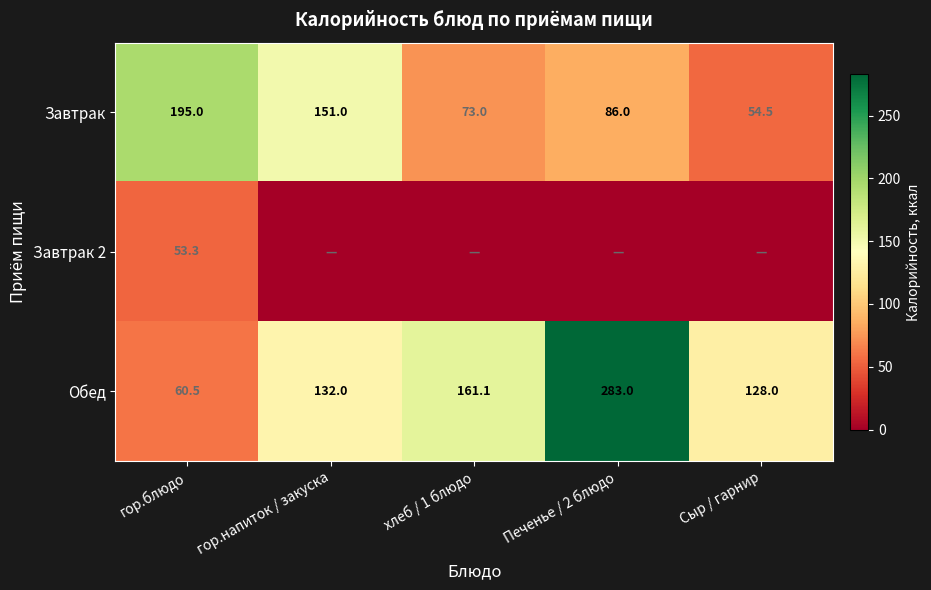

What is the sum of the Завтрак values at Сыр / гарнир and хлеб / 1 блюдо?

127.5